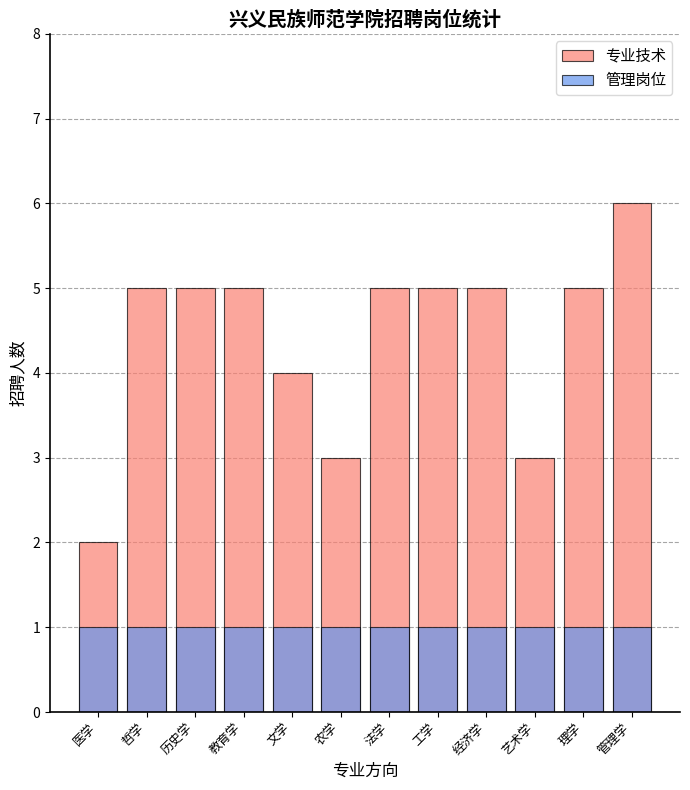

The value of 管理岗位 at 经济学 is 1. True or false?

True